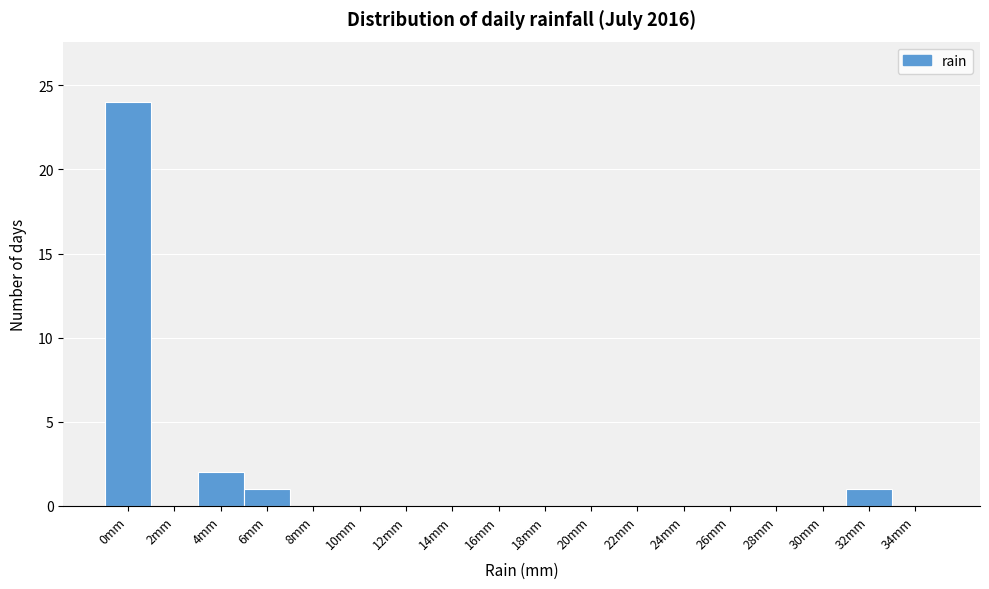

Reading left to right, what are all the values shown in this chart?

0mm=24	2mm=0	4mm=2	6mm=1	8mm=0	10mm=0	12mm=0	14mm=0	16mm=0	18mm=0	20mm=0	22mm=0	24mm=0	26mm=0	28mm=0	30mm=0	32mm=1	34mm=0